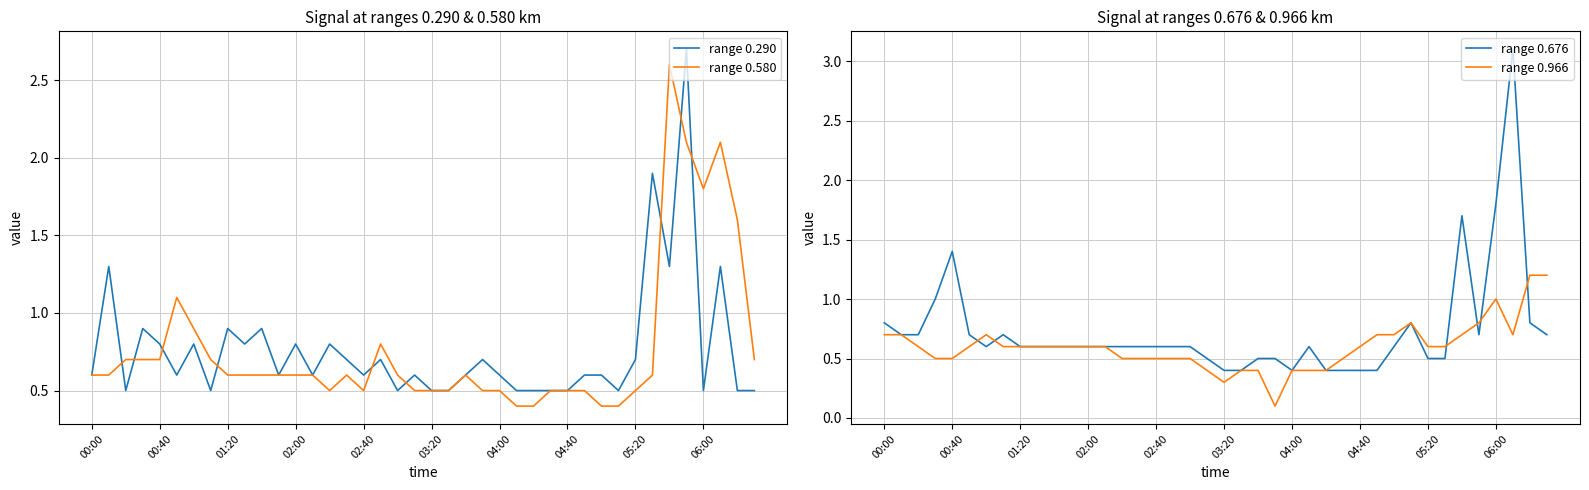

The range 0.290 series shows 0.2 at 00:40. True or false?

False